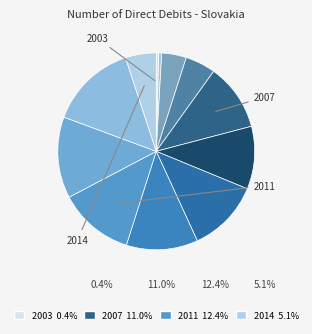

Count the number of slices in the pie.

12